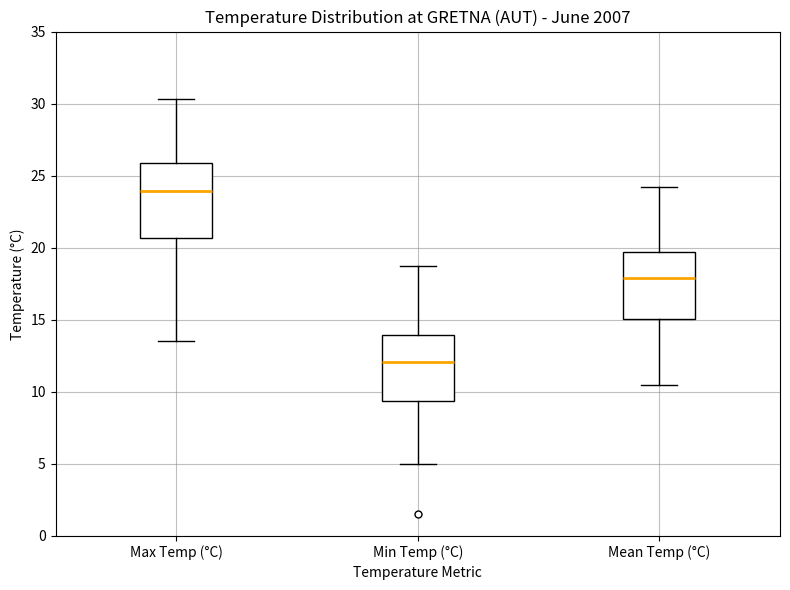

Reading left to right, read every box against the y-axis: the position of its median line, the range the box covers, and the ends of its whiskers. The values are not printed on the chart, so give them approximately, as read against the axis.

Max Temp (°C): median 24.0, box 20.5 to 26.0, whiskers 13.5 to 30.5
Min Temp (°C): median 12.0, box 9.5 to 14.0, whiskers 5.0 to 18.5
Mean Temp (°C): median 18.0, box 15.0 to 19.5, whiskers 10.5 to 24.0